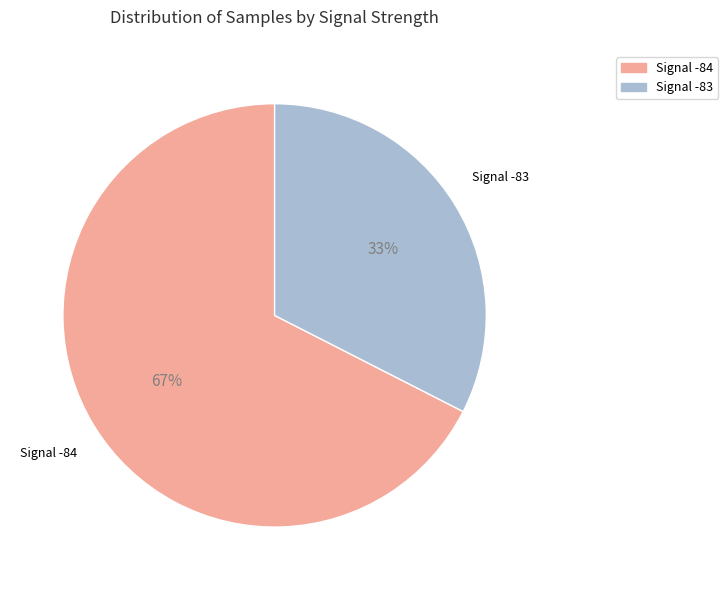

Is there a majority slice in this chart?

Yes